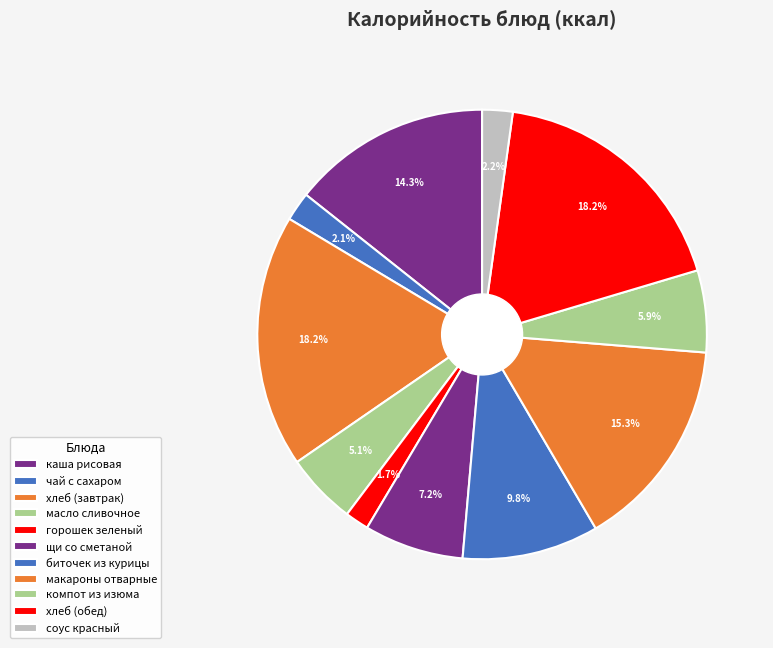

To the nearest percent, what is the average slice percentage?

9%